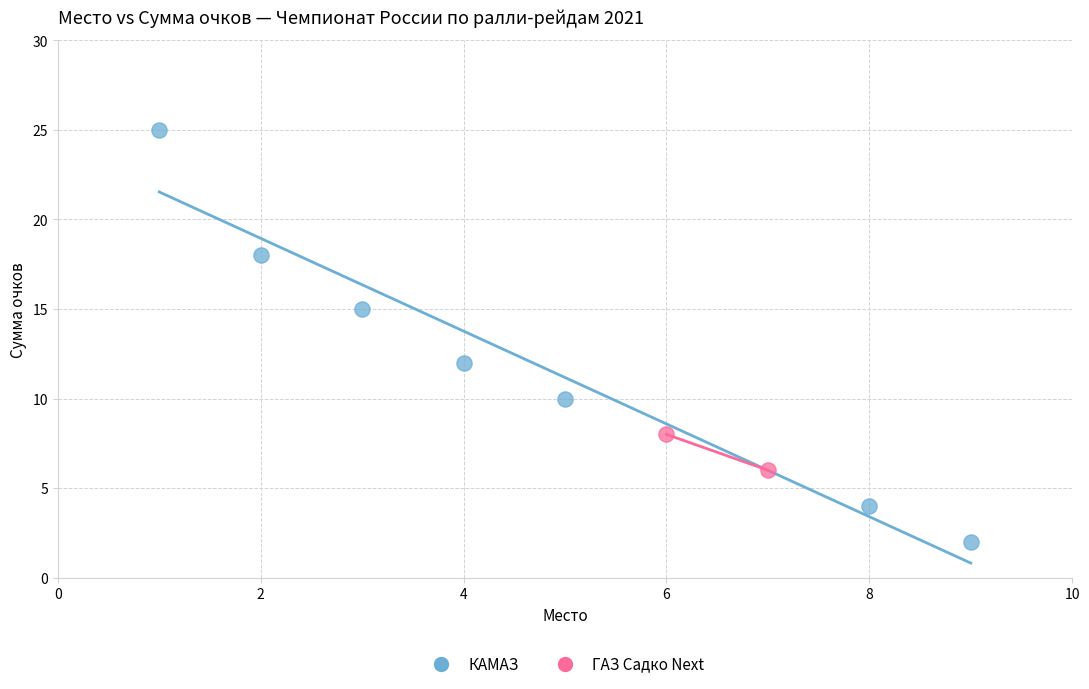

What are all the series names shown in the legend?

КАМАЗ, ГАЗ Садко Next